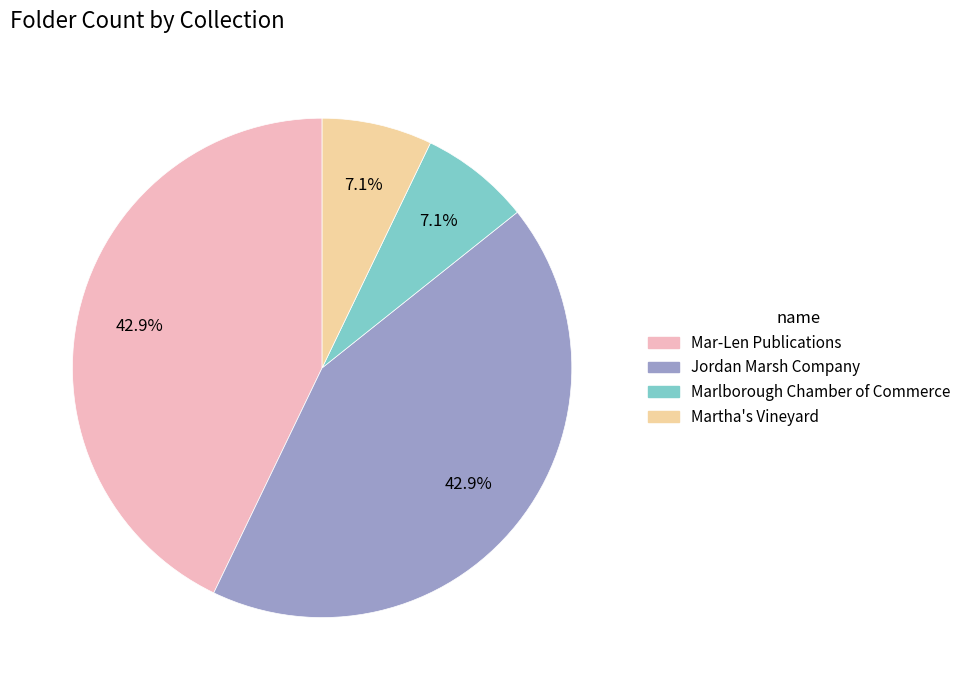

Is it true that Mar-Len Publications is 43% of the pie?

True